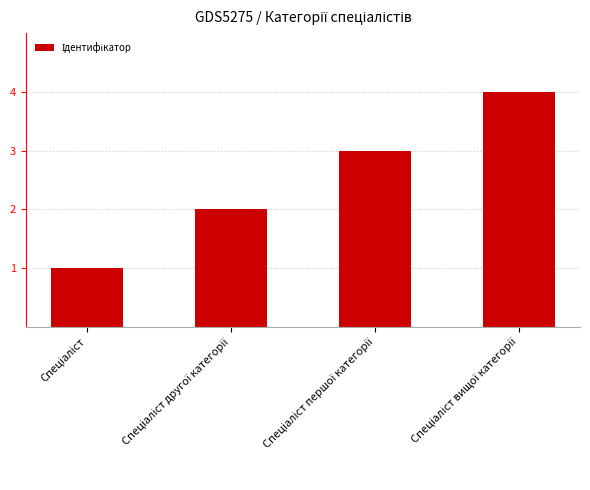

What is the difference between the maximum and minimum values?

3